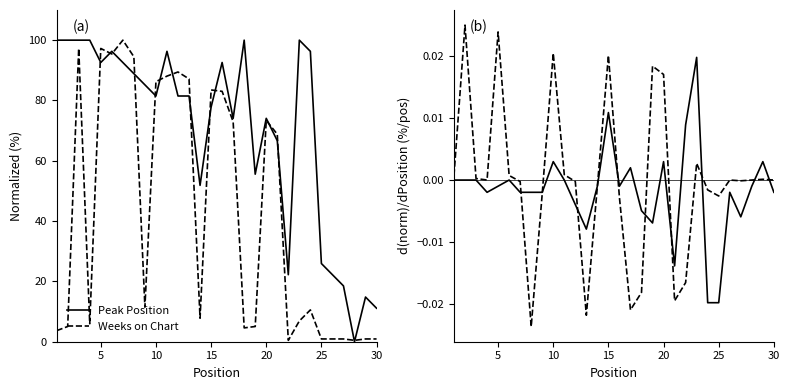

How many values in the Weeks on Chart series are below 0?

14